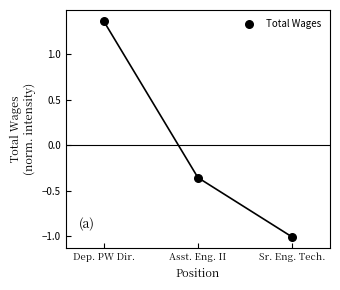

What is the range of Y values (max minus min)?

2.4